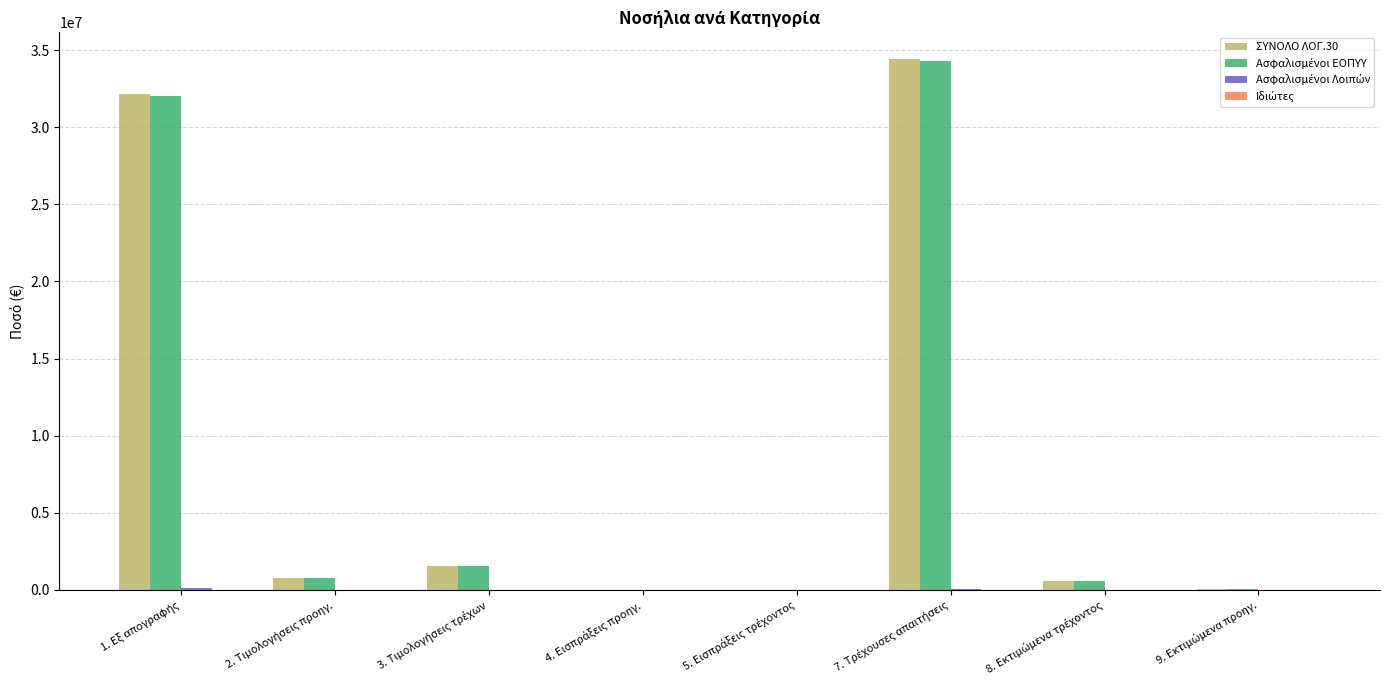

What is the sum of all ΣΥΝΟΛΟ ΛΟΓ.30 values?

69499905.3